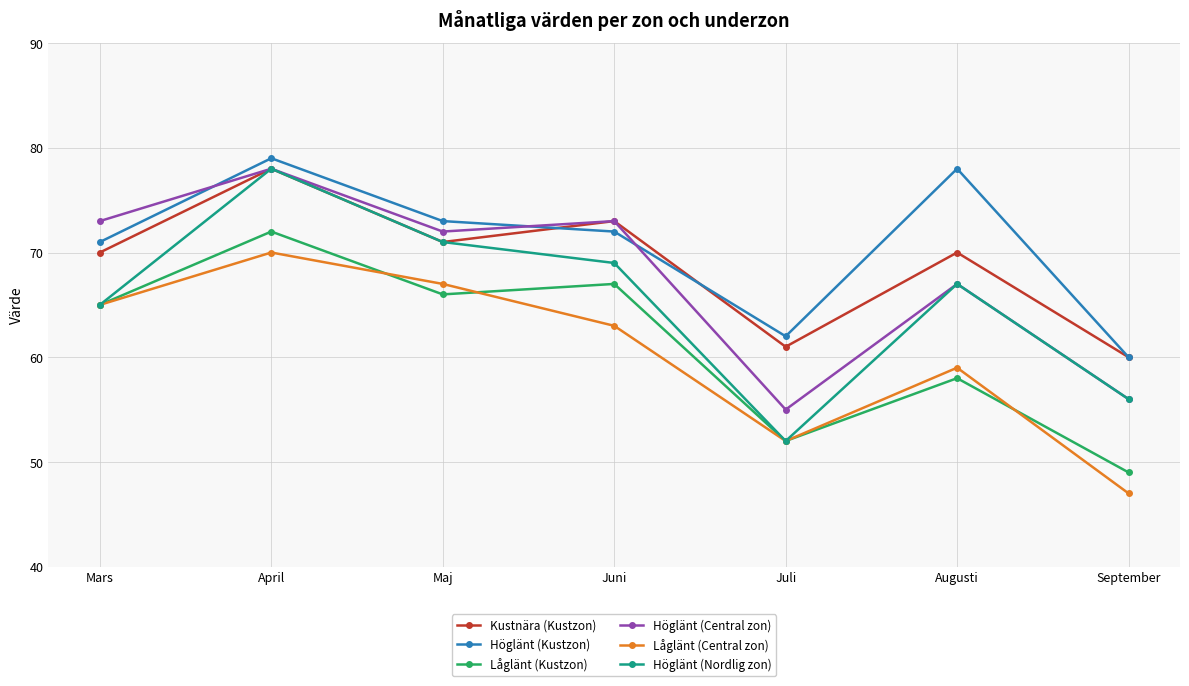

How many data points in Låglänt (Kustzon) are less than 65?

3